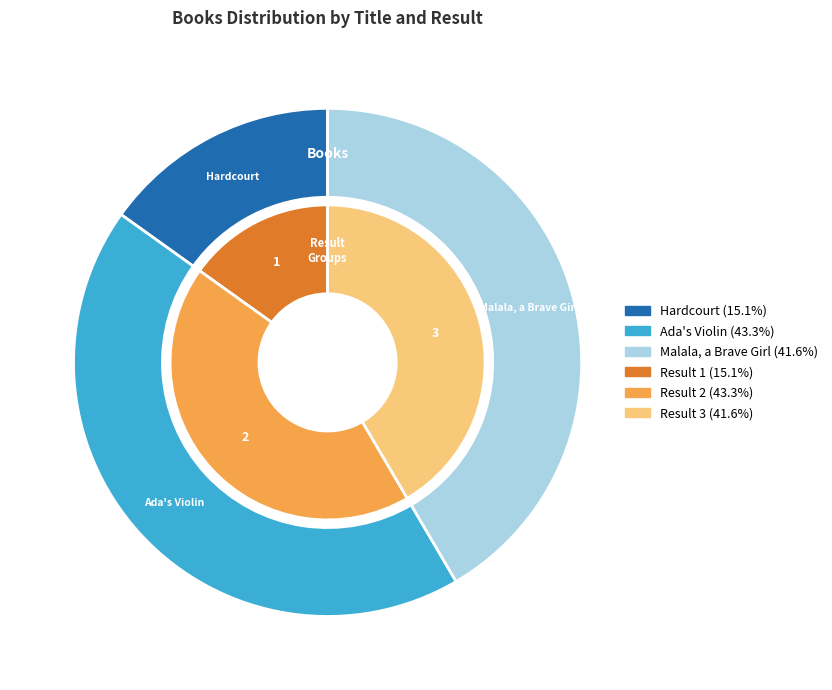

To the nearest percent, what percentage of the pie is Hardcourt?

15%